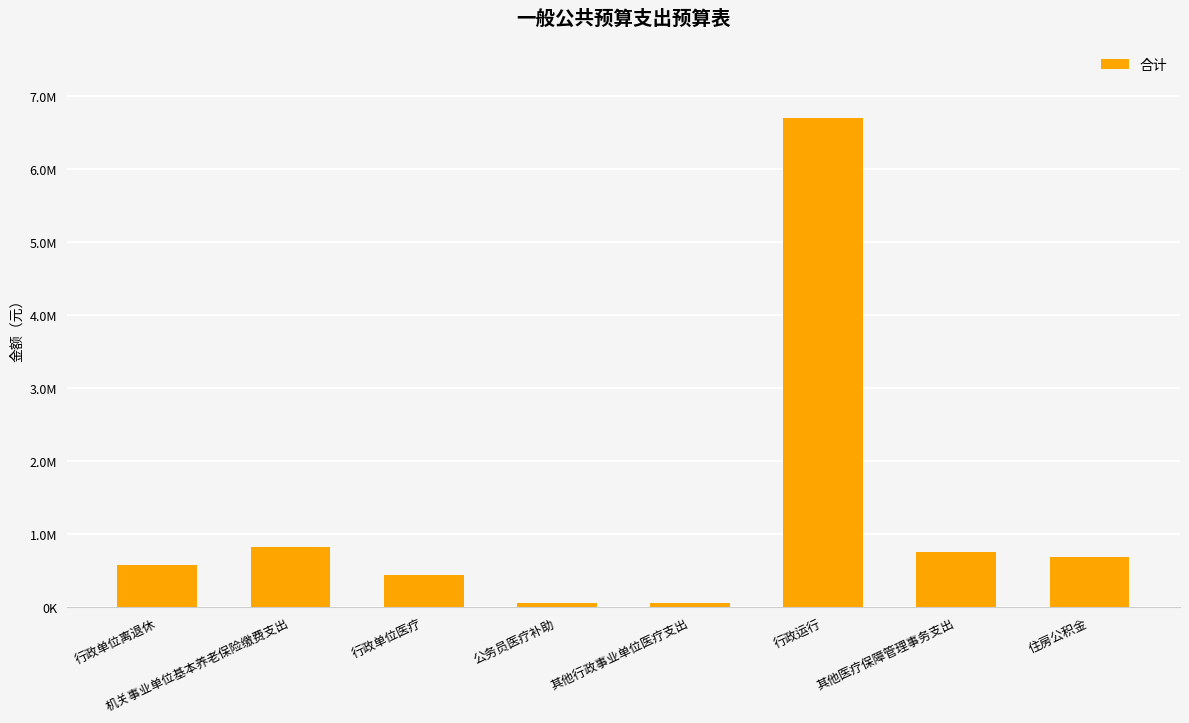

Where is the data nearest to the value 3372890?

机关事业单位基本养老保险缴费支出